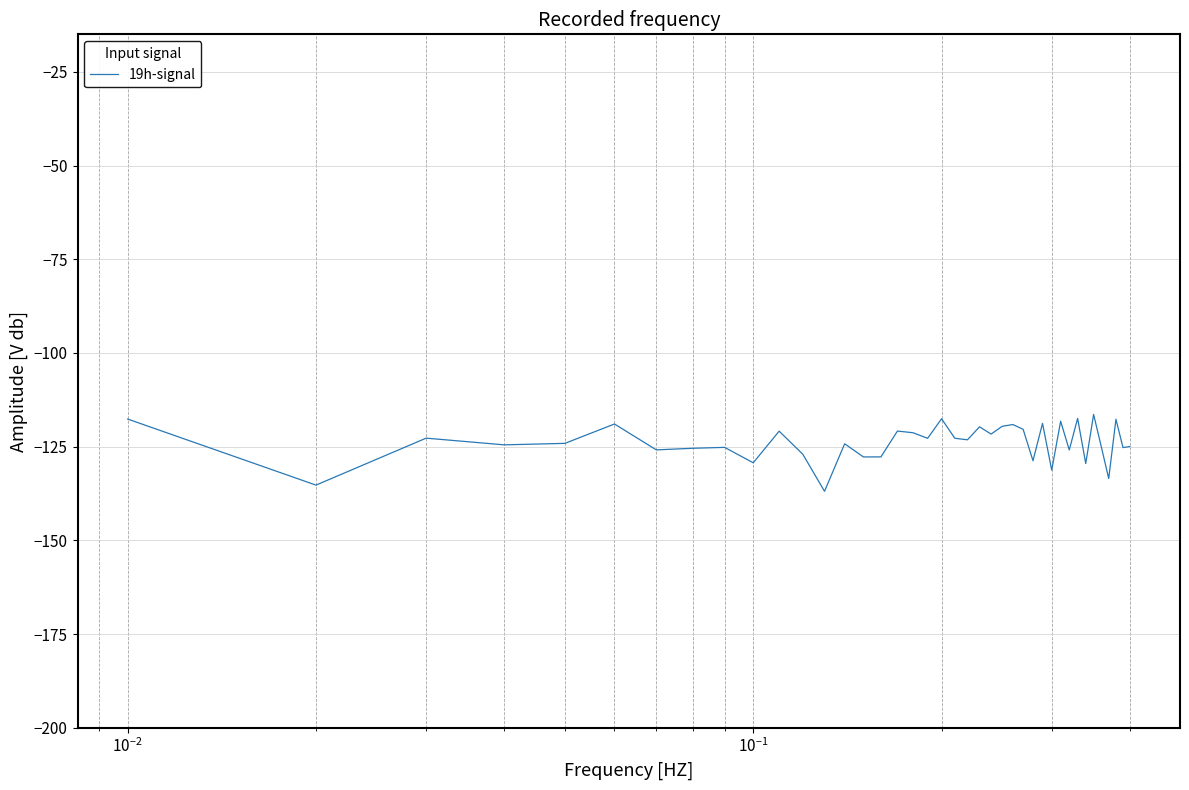

What is the minimum value shown in the chart?

-136.9